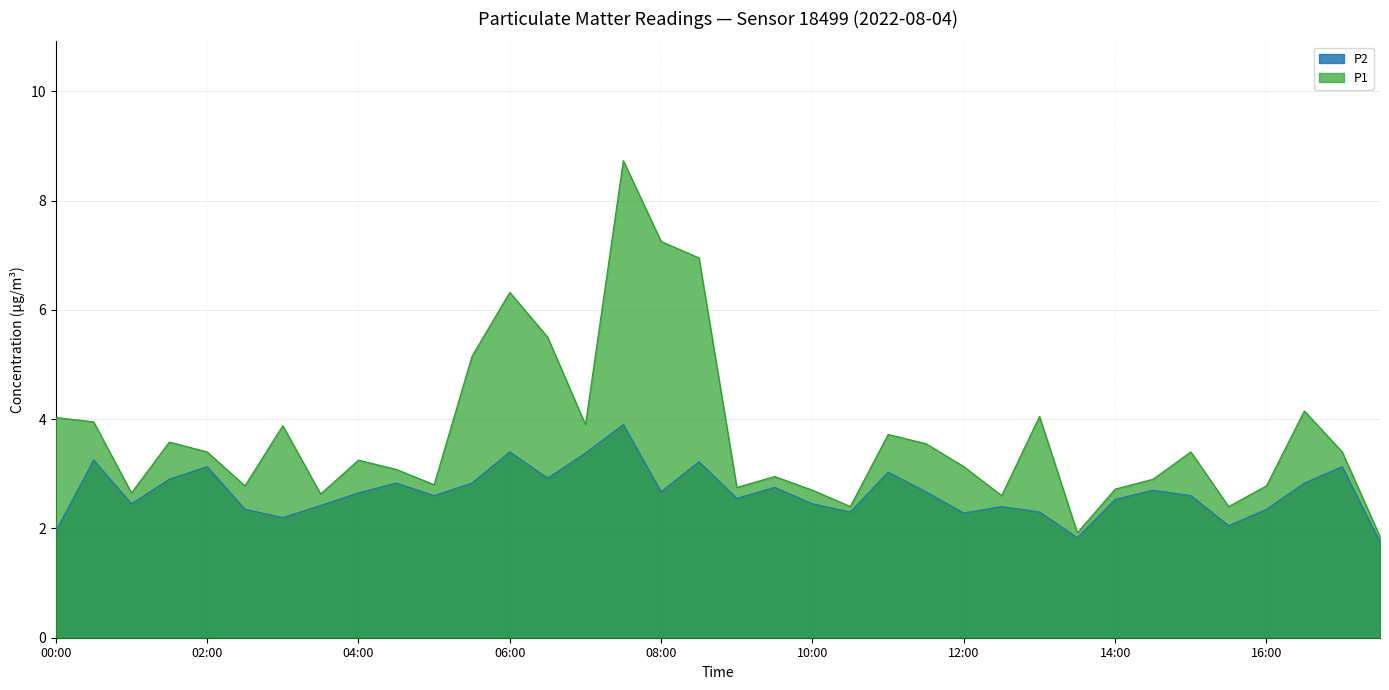

List the labels in order of P1 value, smallest first.

17:30, 13:30, 10:30, 15:30, 12:30, 03:30, 01:00, 10:00, 14:00, 09:00, 02:30, 16:00, 05:00, 14:30, 09:30, 04:30, 12:00, 04:00, 02:00, 15:00, 17:00, 11:30, 01:30, 11:00, 03:00, 07:00, 00:30, 00:00, 13:00, 16:30, 05:30, 06:30, 06:00, 08:30, 08:00, 07:30